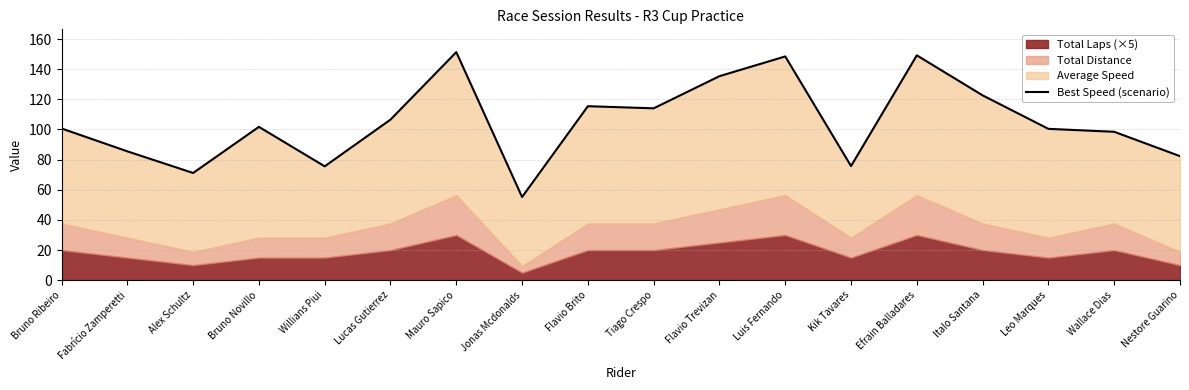

What position from the right is Mauro Sapico?

12